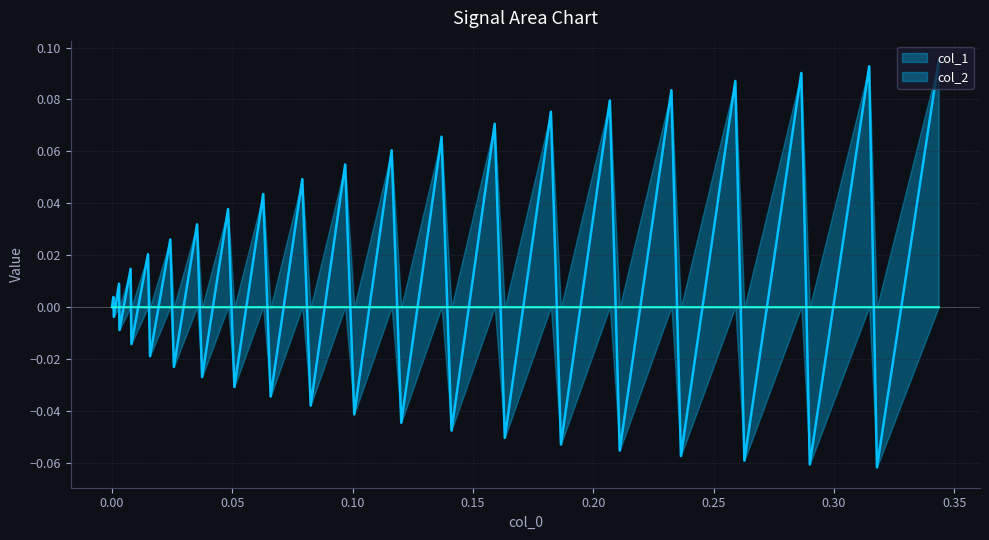

What is the minimum value shown in the chart?

-0.1